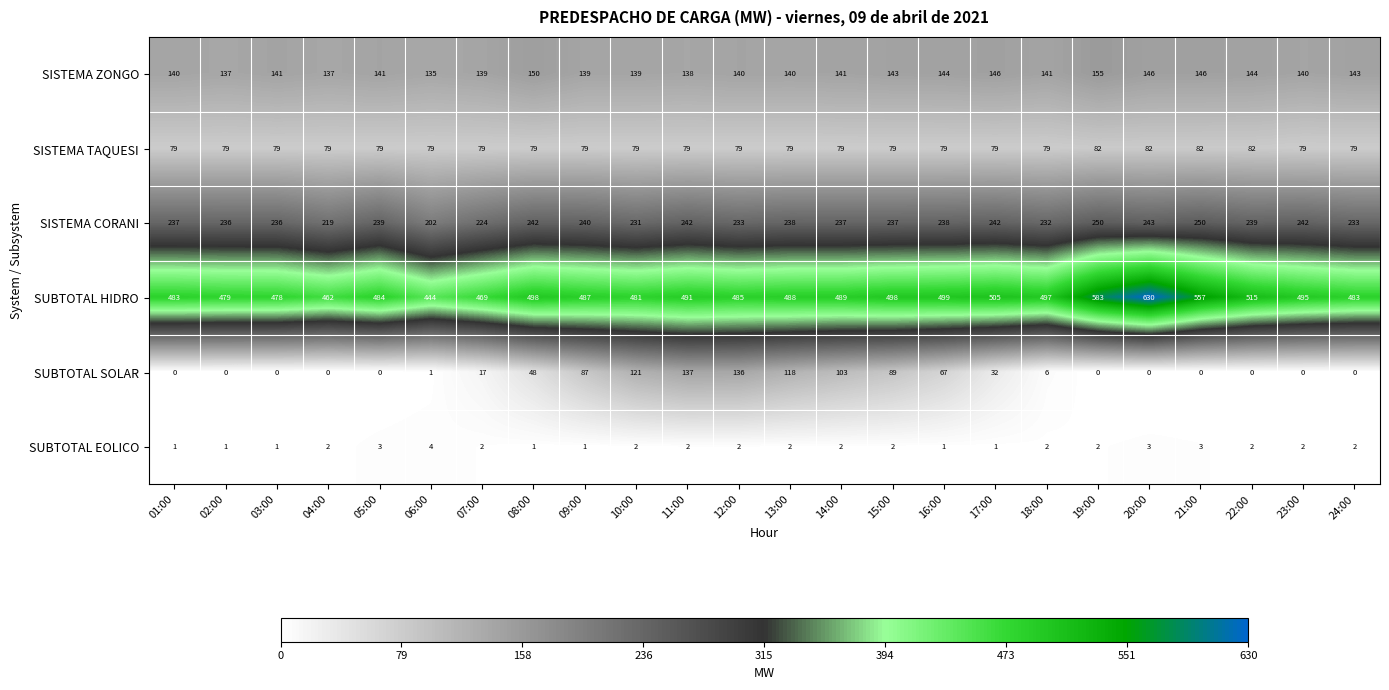

What is the total value across all series at 06:00?

865